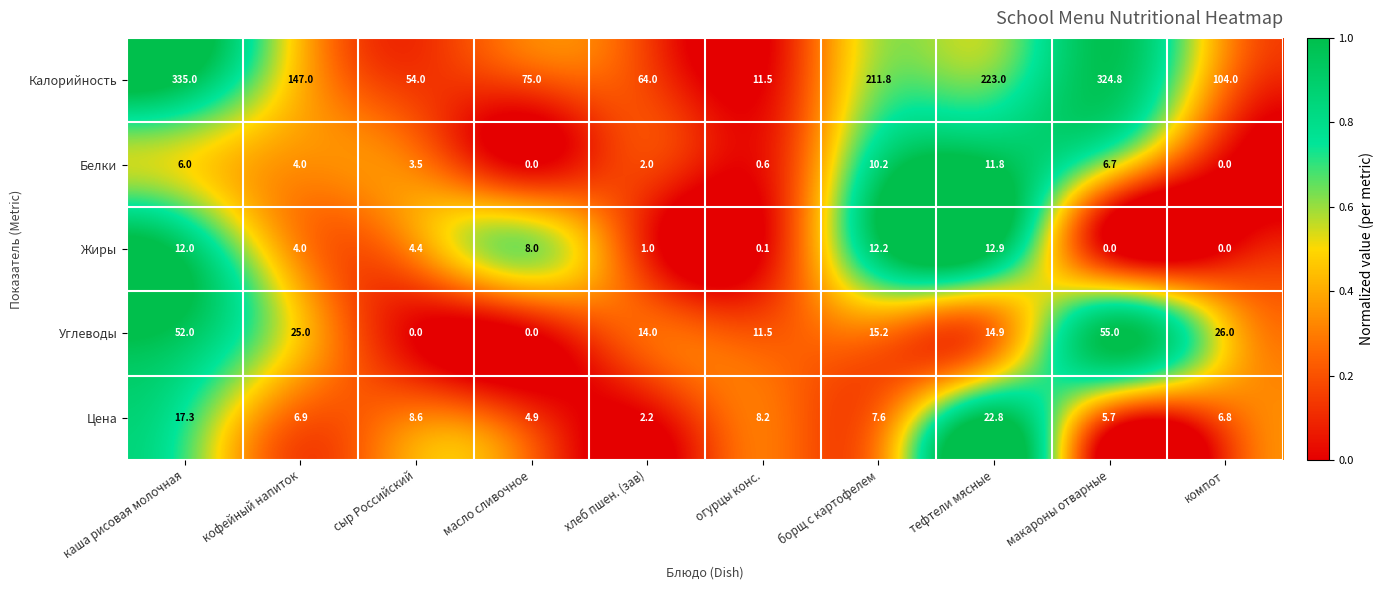

Which series has the largest total across all categories?

Калорийность